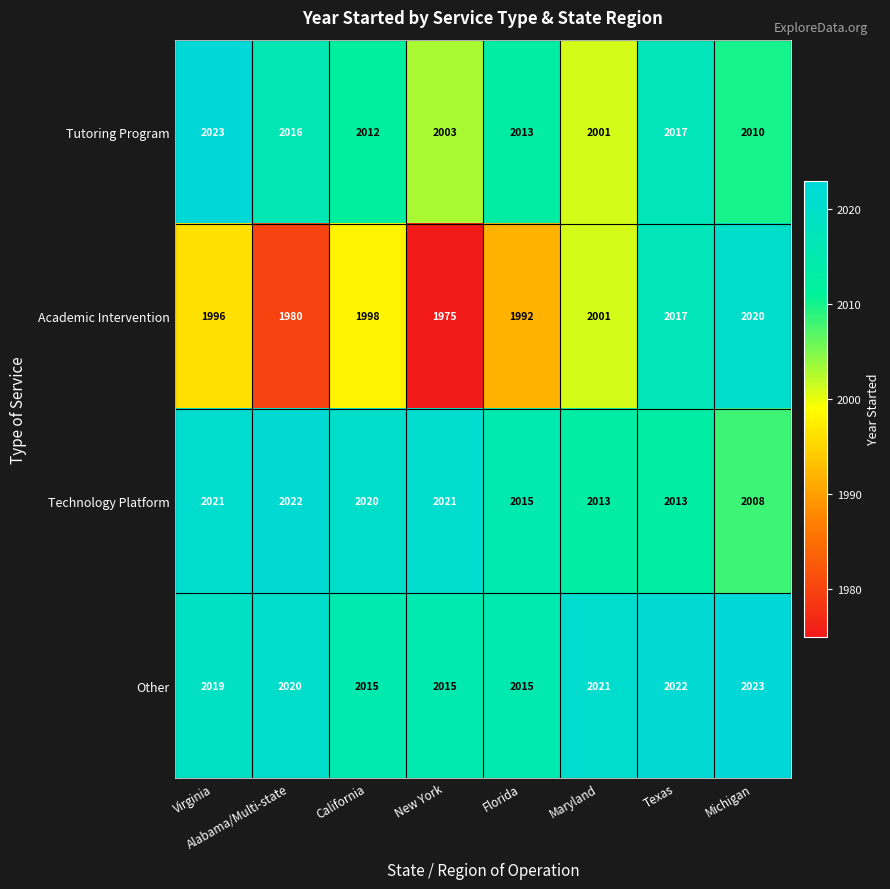

What is the sum of all Tutoring Program values?

16095